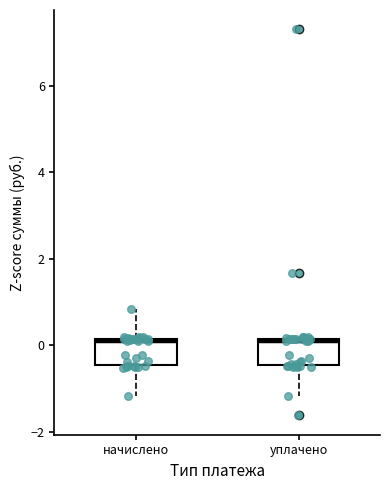

Reading left to right, transcribe this box plot: for each box, give where its median line is, the range the box spans, and where its two whiskers end, as read against the y-axis. The values are not printed on the chart, so give them approximately, as read against the axis.

начислено: median 0.2, box -0.4 to 0.2, whiskers -1.2 to 0.8
уплачено: median 0.0, box -0.4 to 0.2, whiskers -1.2 to 0.2